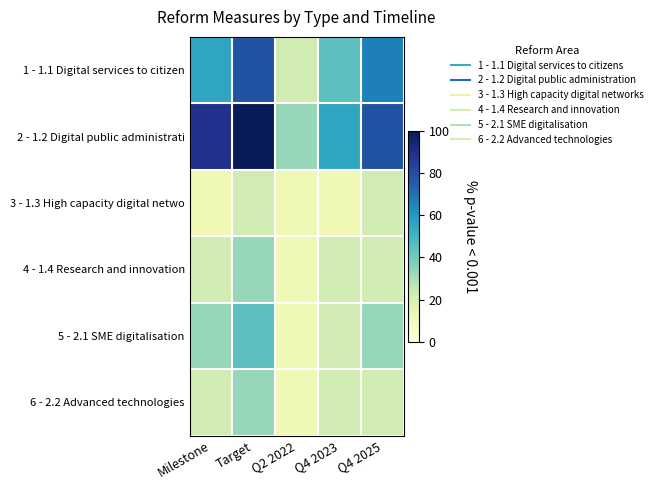

Count the number of categories in the chart.

5